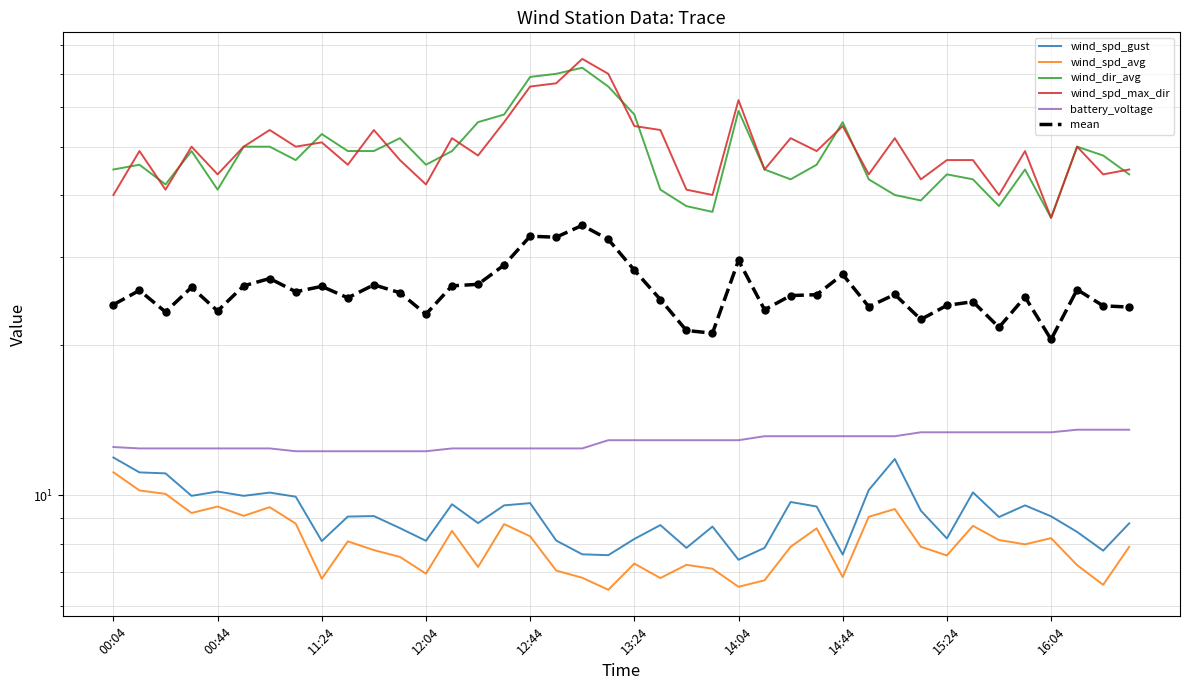

What is the label of the 27th point from the right?

13